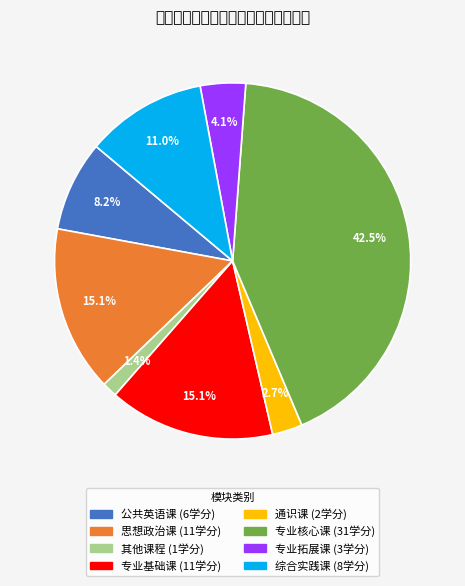

How many slices are in this pie chart?

8